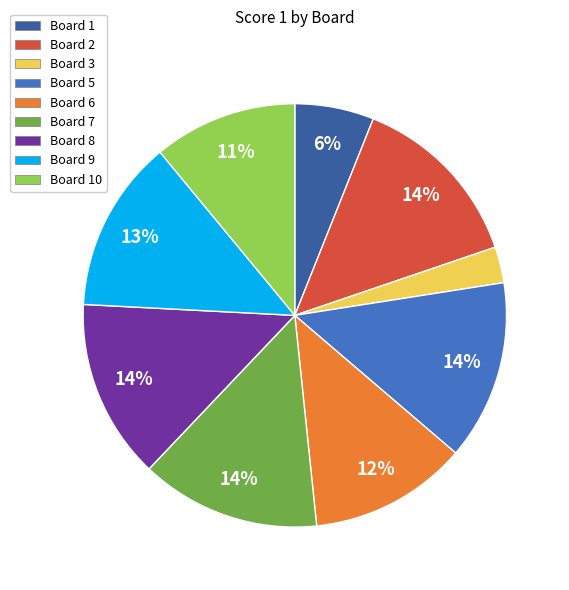

To the nearest percent, what is the average slice percentage?

11%